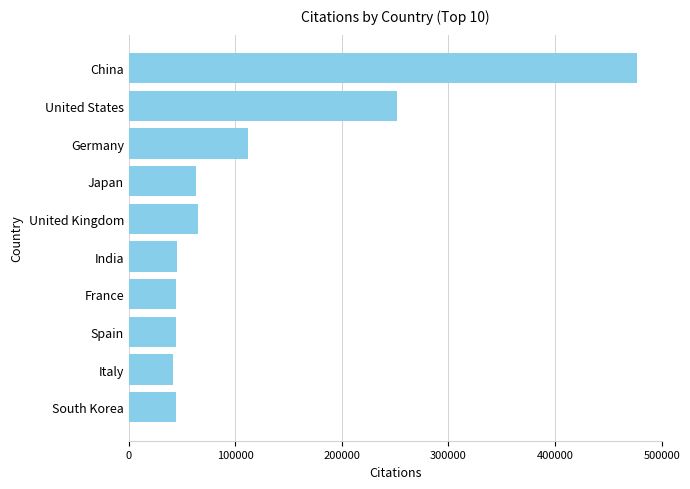

At which label is the value closest to 259030?

United States